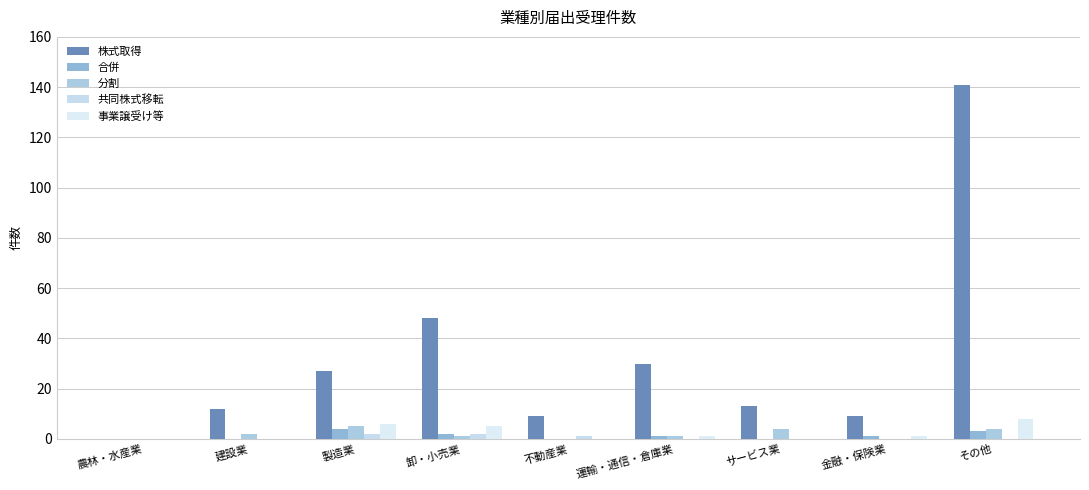

What is the average value of the 株式取得 series?

32